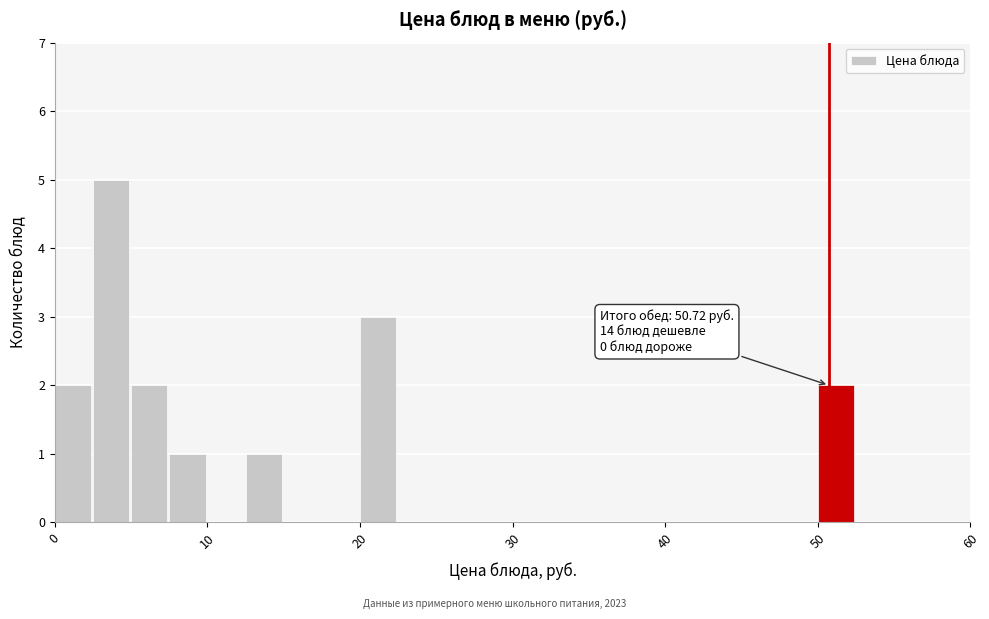

Around what value on the x-axis is the tallest bar? Give the approximate position of its centre, as read against the axis.

4